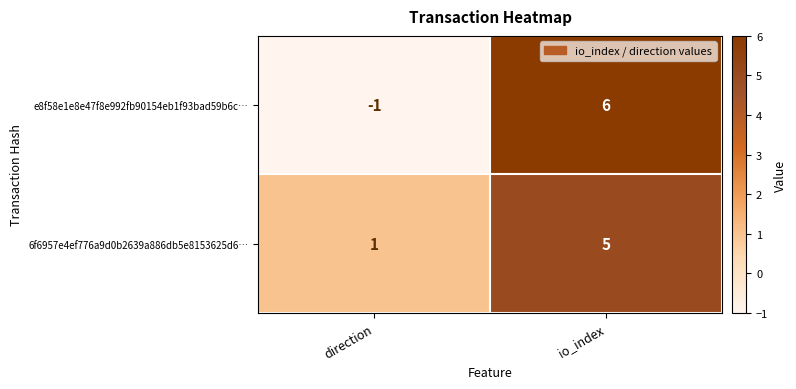

Rank the series by their maximum value, from highest to lowest.

e8f58e1e8e47f8e992fb90154eb1f93bad59b6c…, 6f6957e4ef776a9d0b2639a886db5e8153625d6…